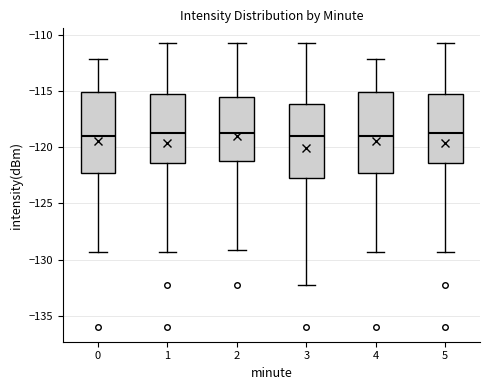

Where is the upper edge of the box at x = 0 on the y-axis? The values are not printed on the chart, so give them approximately, as read against the axis.

-115.0